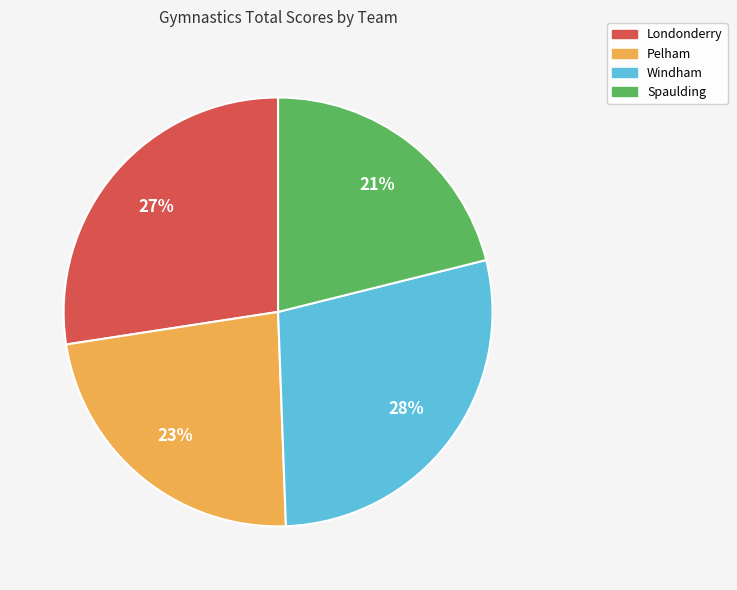

To the nearest percent, what is the combined percentage of Pelham and Londonderry?

51%